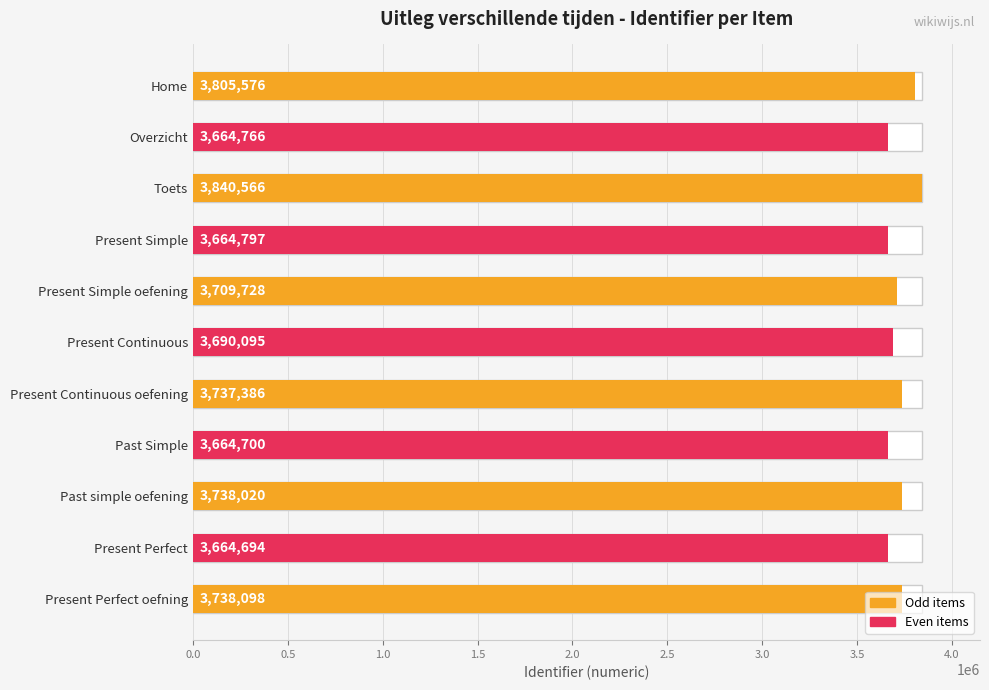

Count the number of categories in the chart.

11